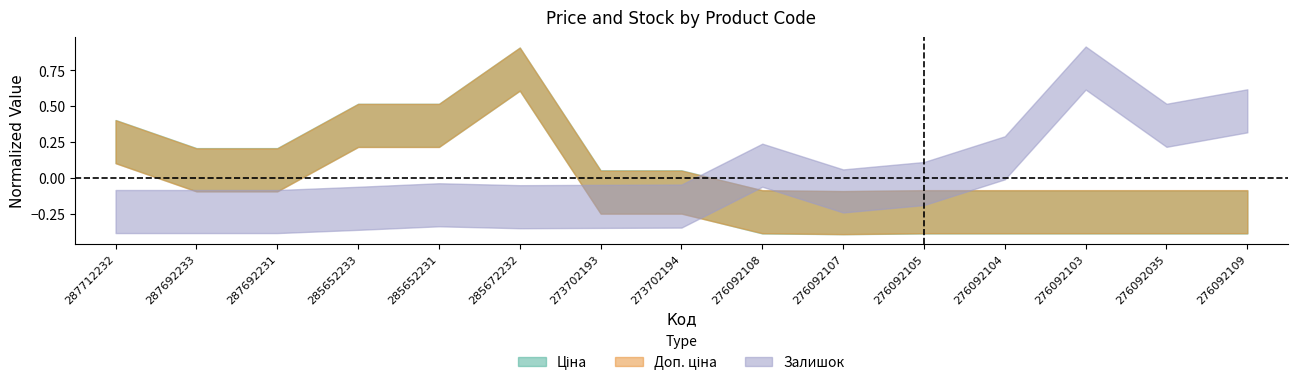

Is it true that Залишок equals -0.2 at 276092107?

False